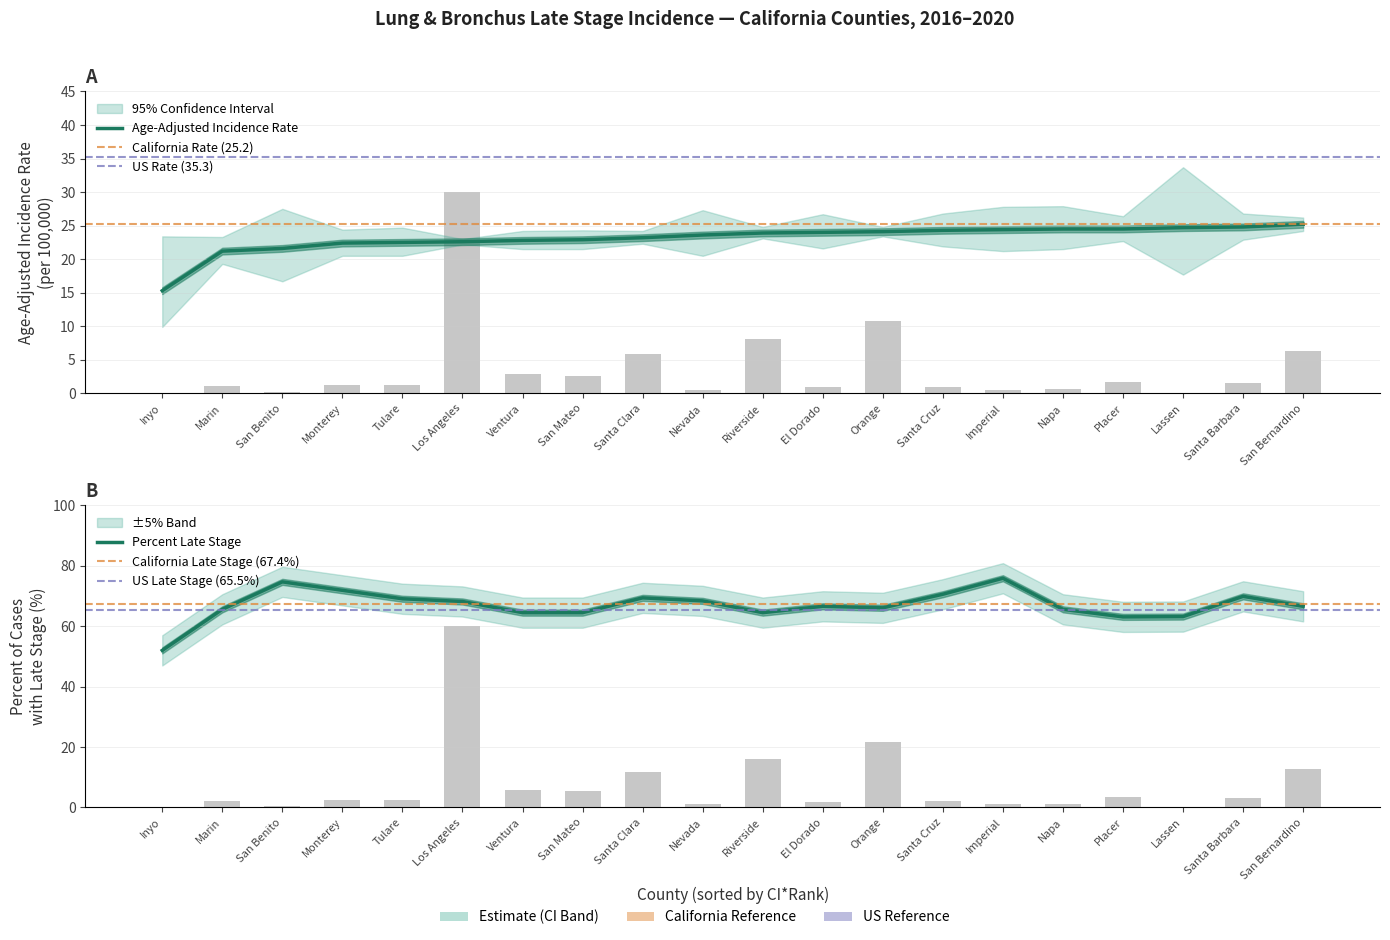

What position from the right is Riverside?

10